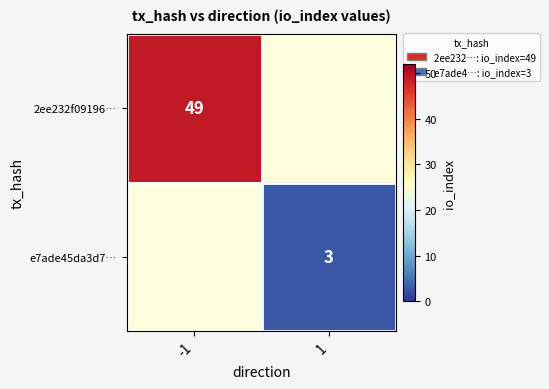

How many series are shown in this chart?

2